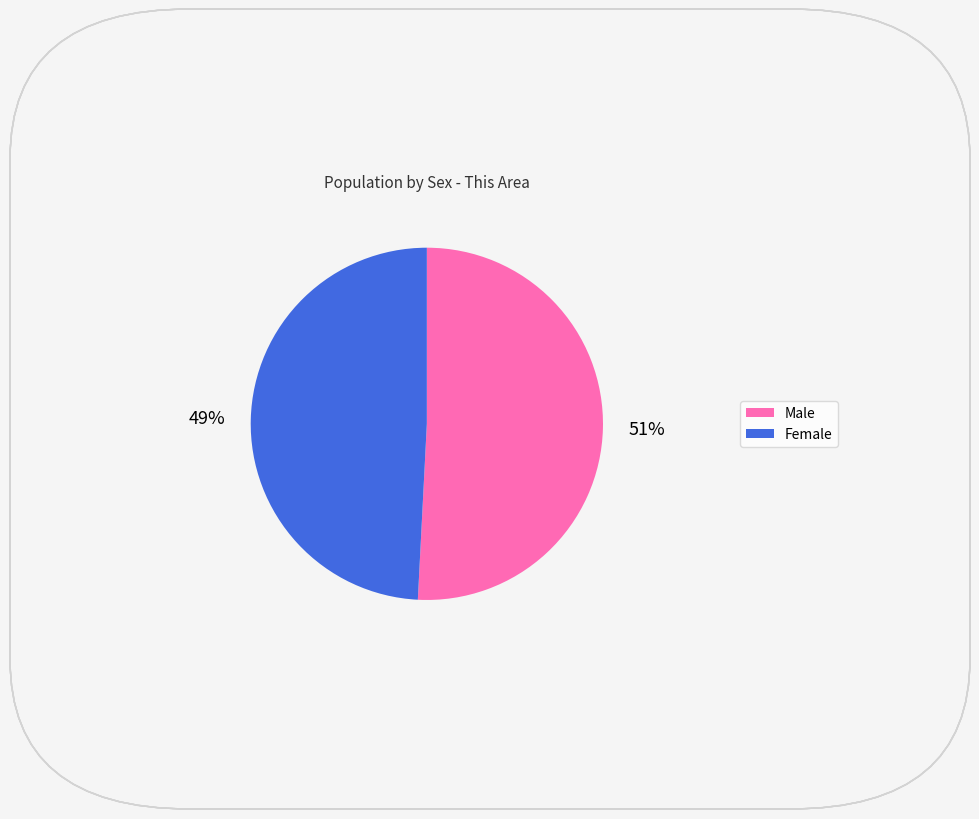

Rank the categories by value from highest to lowest.

Male, Female